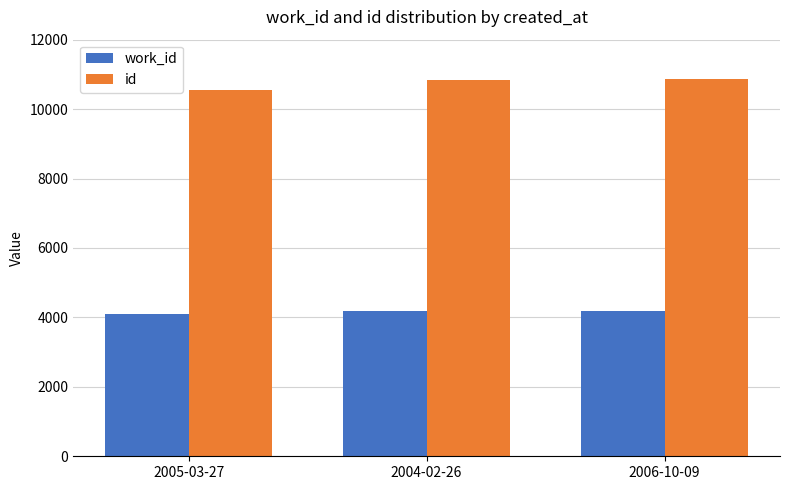

Rank the series by their average value, from lowest to highest.

work_id, id